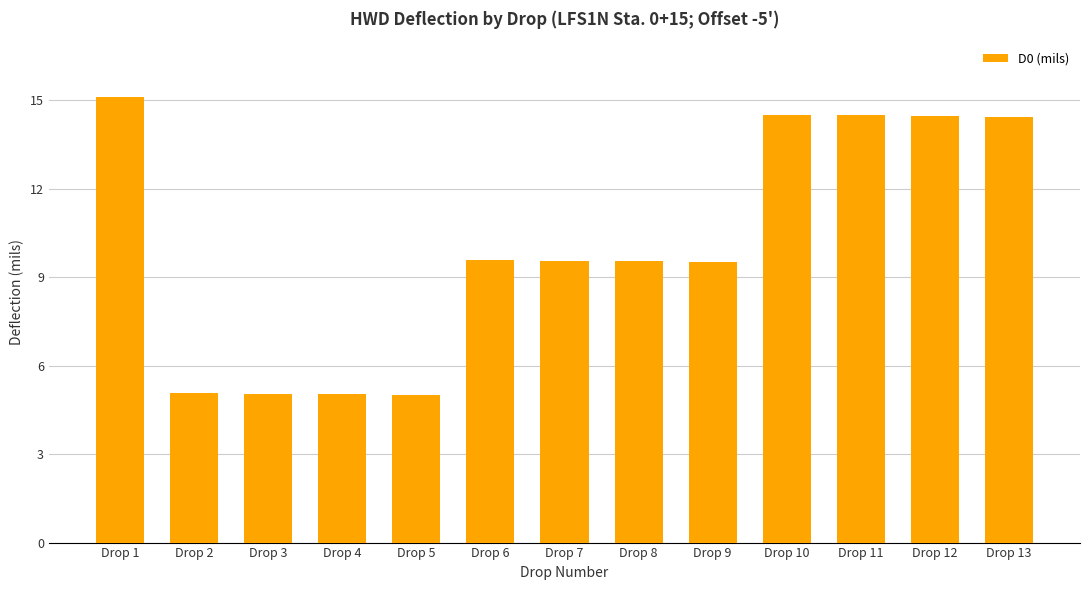

Between Drop 6 and Drop 2, which is larger?

Drop 6